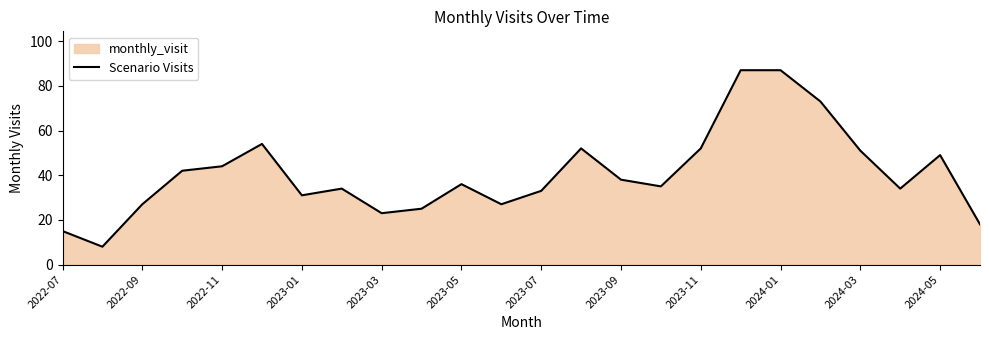

How many lines are shown in the chart?

1